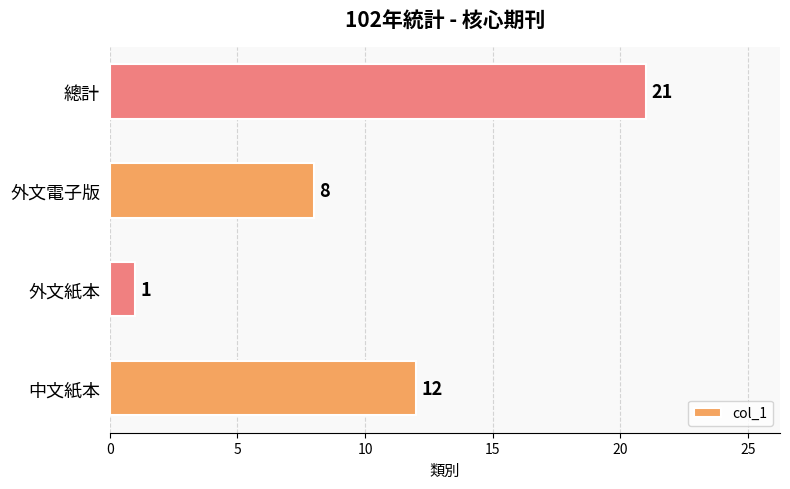

What is the change in value from 外文紙本 to 外文電子版?

+7